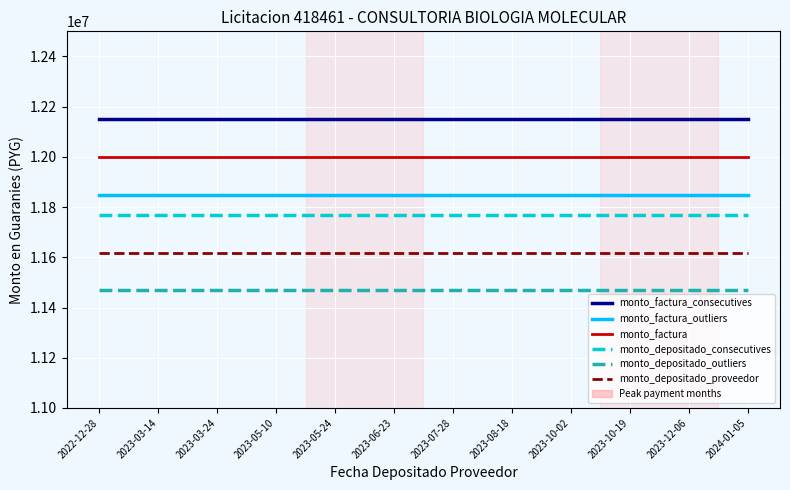

What is the maximum value for monto_factura_outliers?

11850000